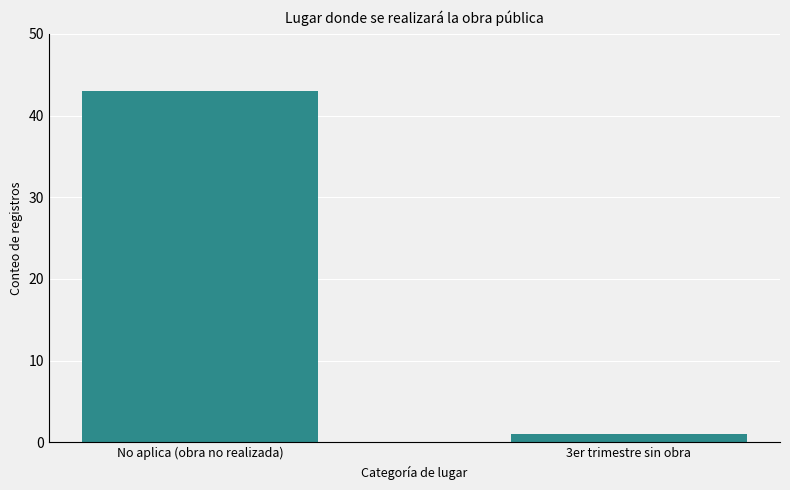

What position from the left is 3er trimestre sin obra?

2